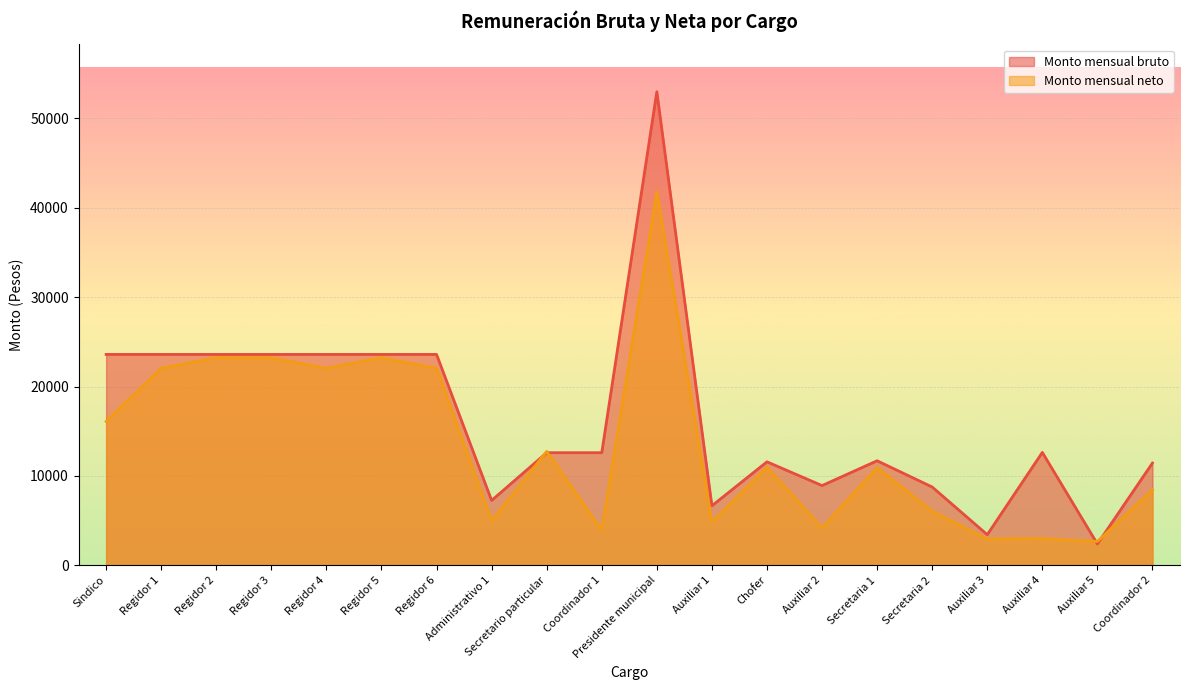

How many data points does each series have?

20